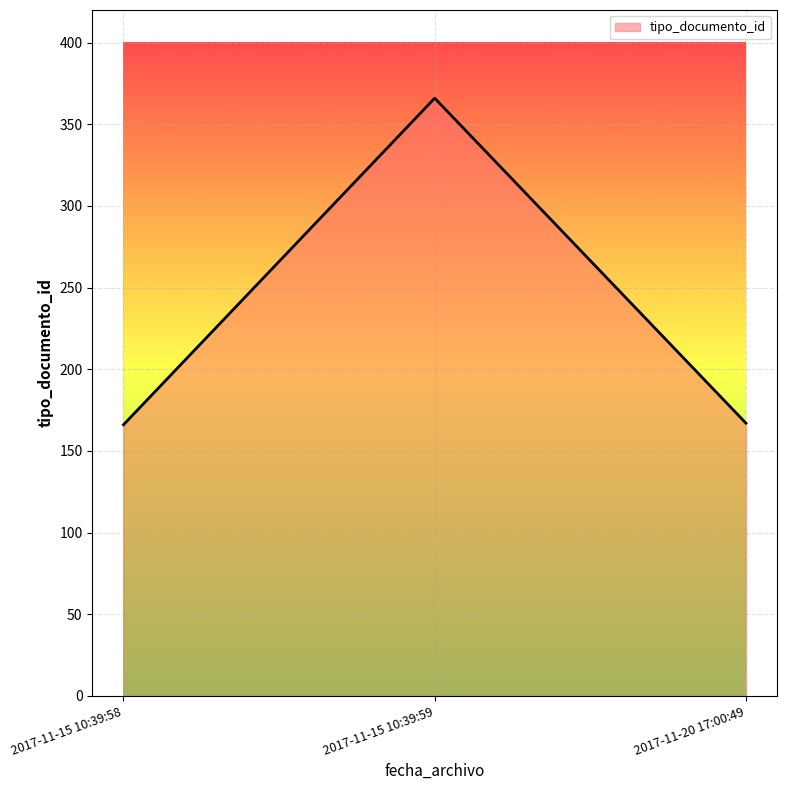

How many lines are shown in the chart?

1